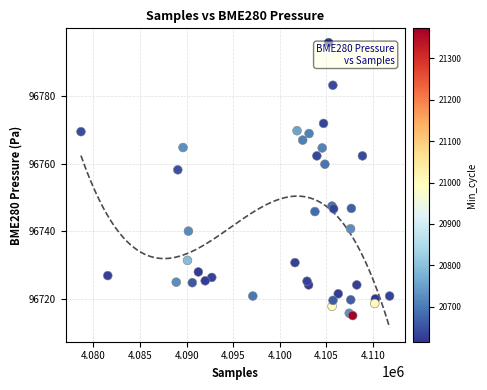

What Y value in the scatter plot is closest to 96755?

96758.2